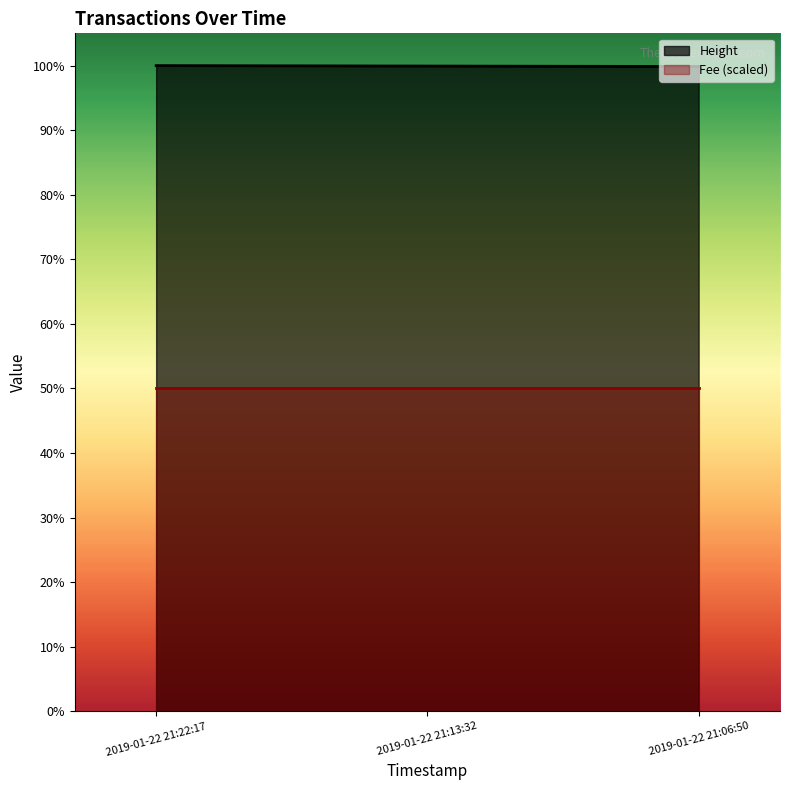

Which series has the largest total across all categories?

Height _line